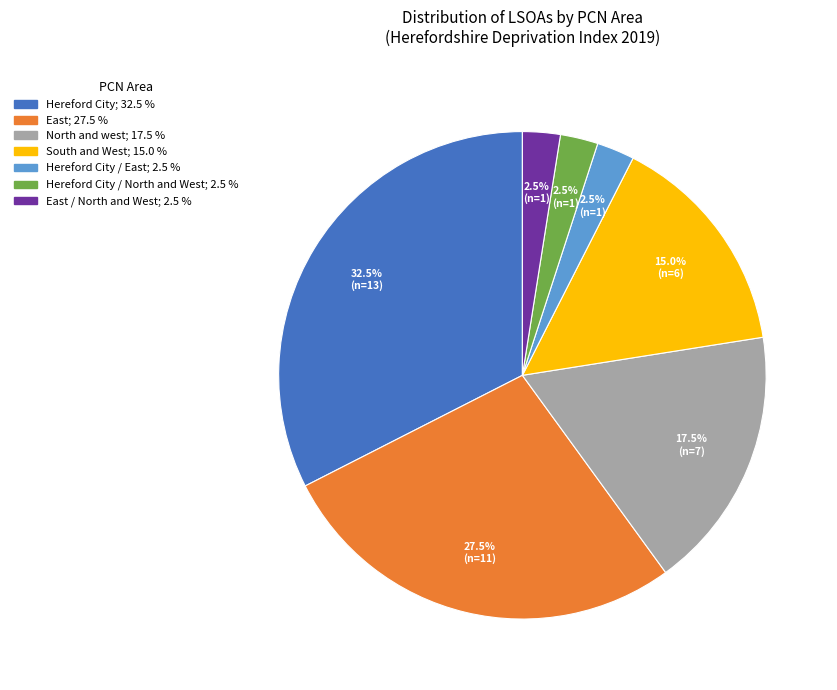

How many segments does this pie chart have?

7